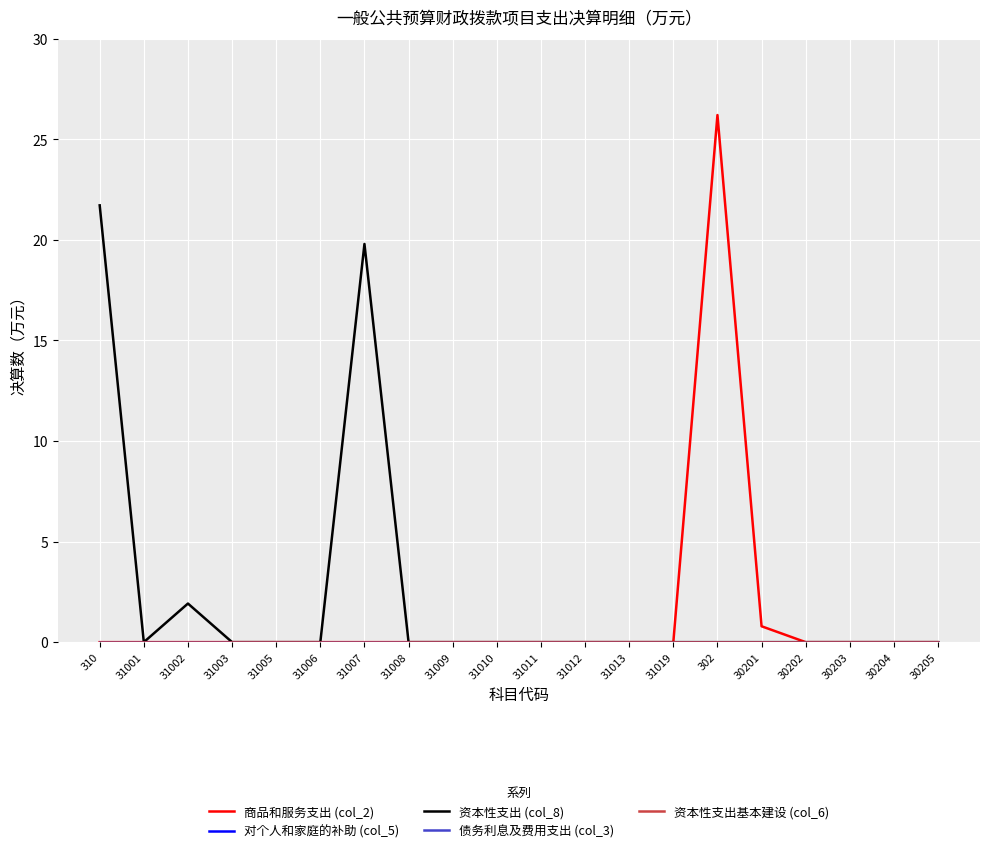

Reading right to left, list all the values displayed in this chart.

商品和服务支出 (col_2): 0.0	0.0	0.0	0.0	0.8	26.2	0.0	0.0	0.0	0.0	0.0	0.0	0.0	0.0	0.0	0.0	0.0	0.0	0.0	0.0
对个人和家庭的补助 (col_5): 0.0	0.0	0.0	0.0	0.0	0.0	0.0	0.0	0.0	0.0	0.0	0.0	0.0	0.0	0.0	0.0	0.0	0.0	0.0	0.0
资本性支出 (col_8): 0.0	0.0	0.0	0.0	0.0	0.0	0.0	0.0	0.0	0.0	0.0	0.0	0.0	19.8	0.0	0.0	0.0	1.9	0.0	21.7
债务利息及费用支出 (col_3): 0.0	0.0	0.0	0.0	0.0	0.0	0.0	0.0	0.0	0.0	0.0	0.0	0.0	0.0	0.0	0.0	0.0	0.0	0.0	0.0
资本性支出基本建设 (col_6): 0.0	0.0	0.0	0.0	0.0	0.0	0.0	0.0	0.0	0.0	0.0	0.0	0.0	0.0	0.0	0.0	0.0	0.0	0.0	0.0